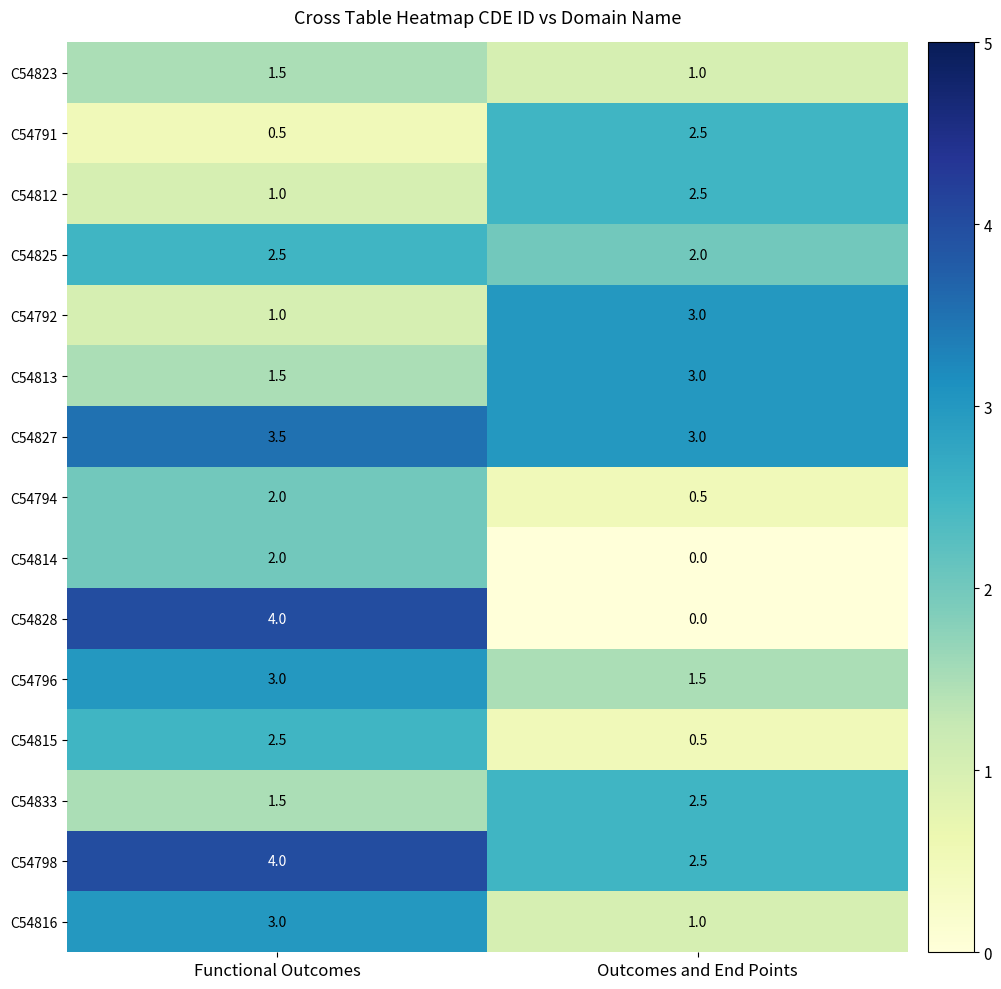

Reading left to right, list all the values displayed in this chart.

C54823: 1.5	1.0
C54791: 0.5	2.5
C54812: 1.0	2.5
C54825: 2.5	2.0
C54792: 1.0	3.0
C54813: 1.5	3.0
C54827: 3.5	3.0
C54794: 2.0	0.5
C54814: 2.0	0.0
C54828: 4.0	0.0
C54796: 3.0	1.5
C54815: 2.5	0.5
C54833: 1.5	2.5
C54798: 4.0	2.5
C54816: 3.0	1.0